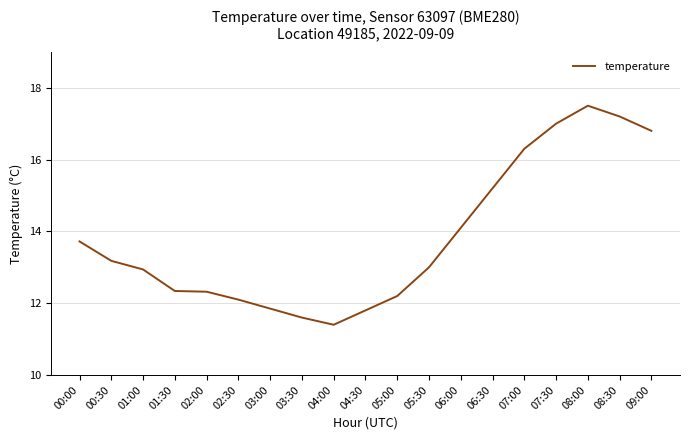

At which category does the chart reach its peak across all series?

08:00